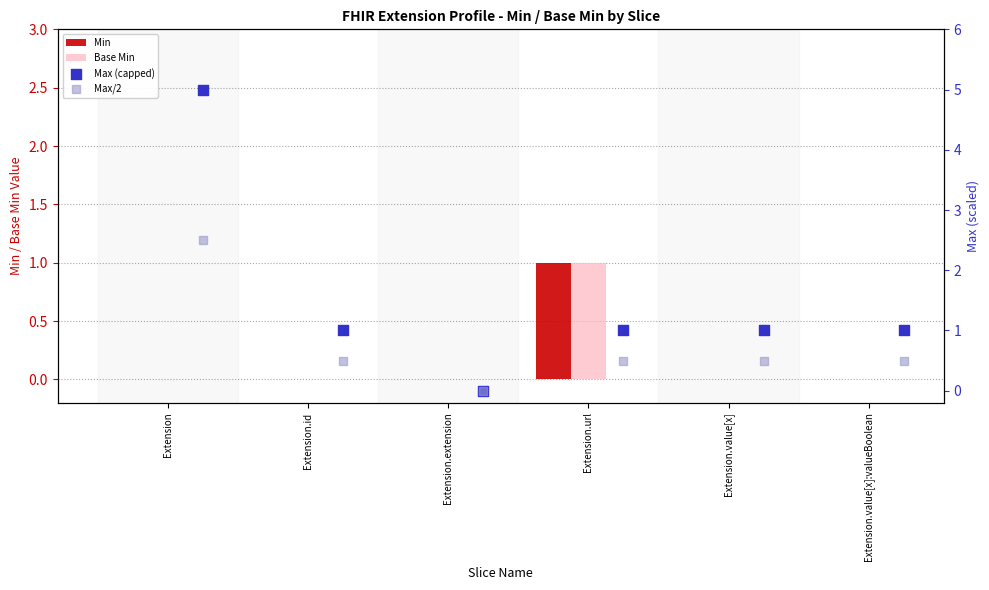

Which series has the widest spread of Y values?

Max (capped)